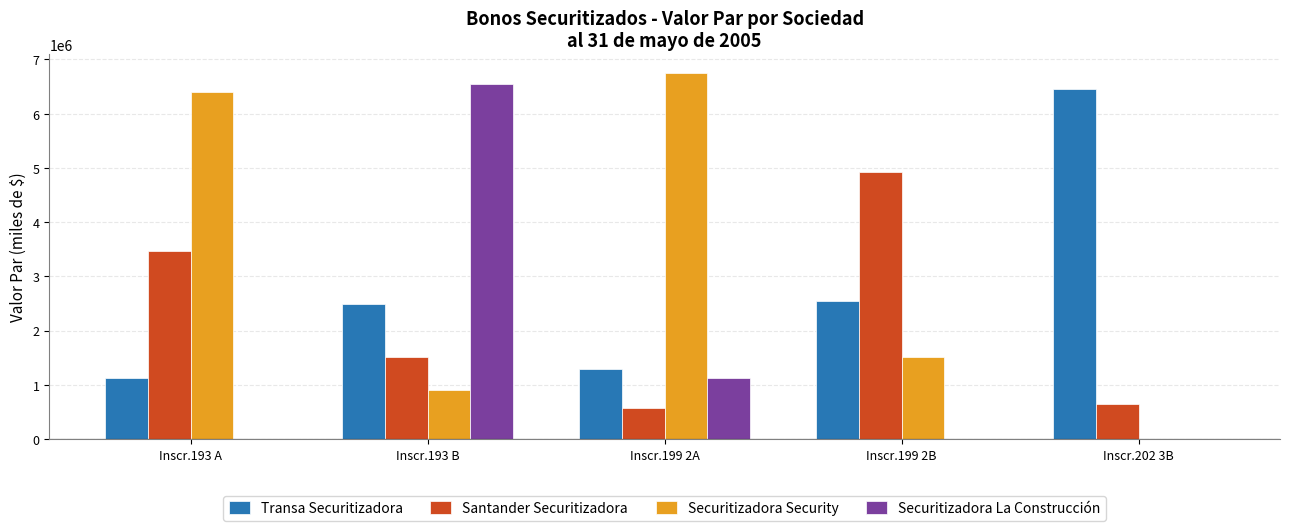

Which series has the widest spread of values?

Securitizadora Security